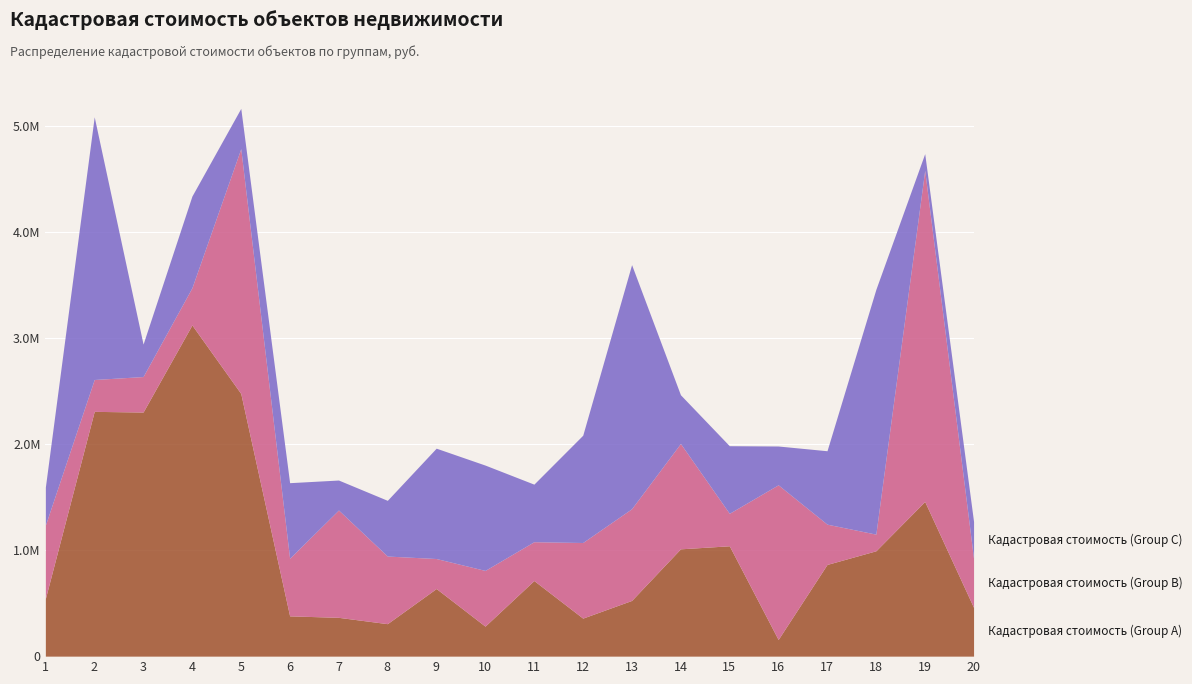

What is the difference between the highest and lowest values at 12?

653772.3